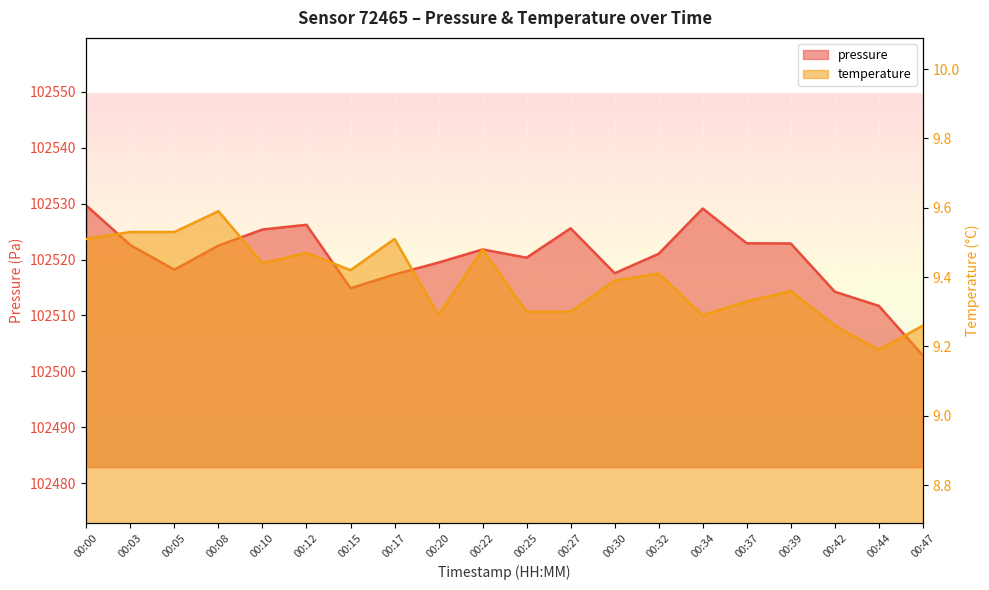

What is the value of the temperature point at the 12th from the left?

9.3